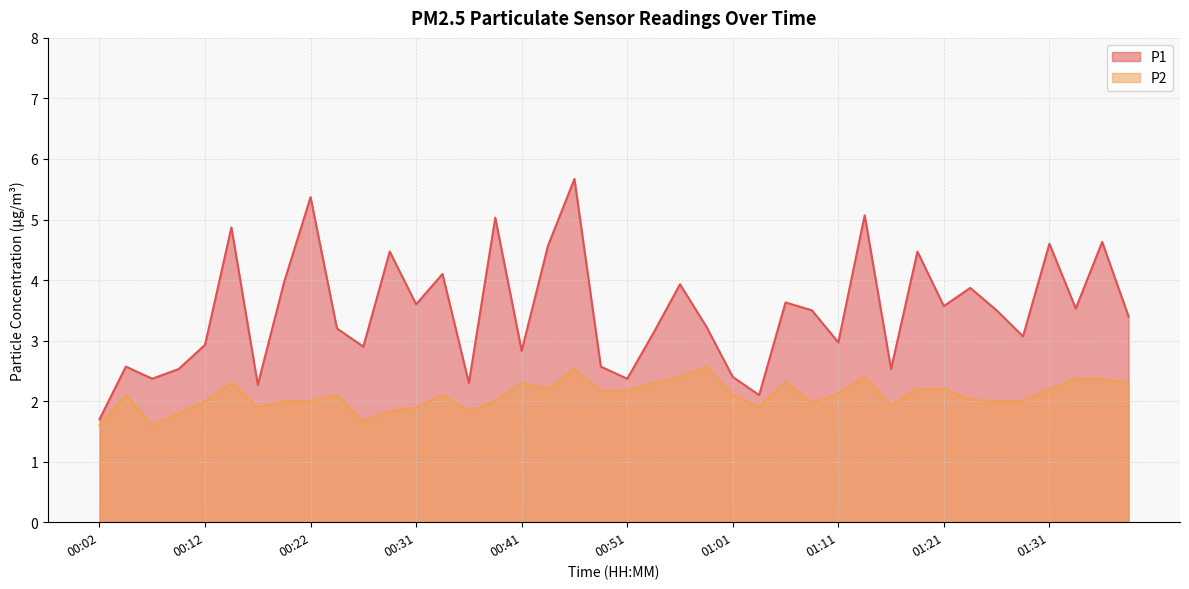

Which series has the largest total across all categories?

P1